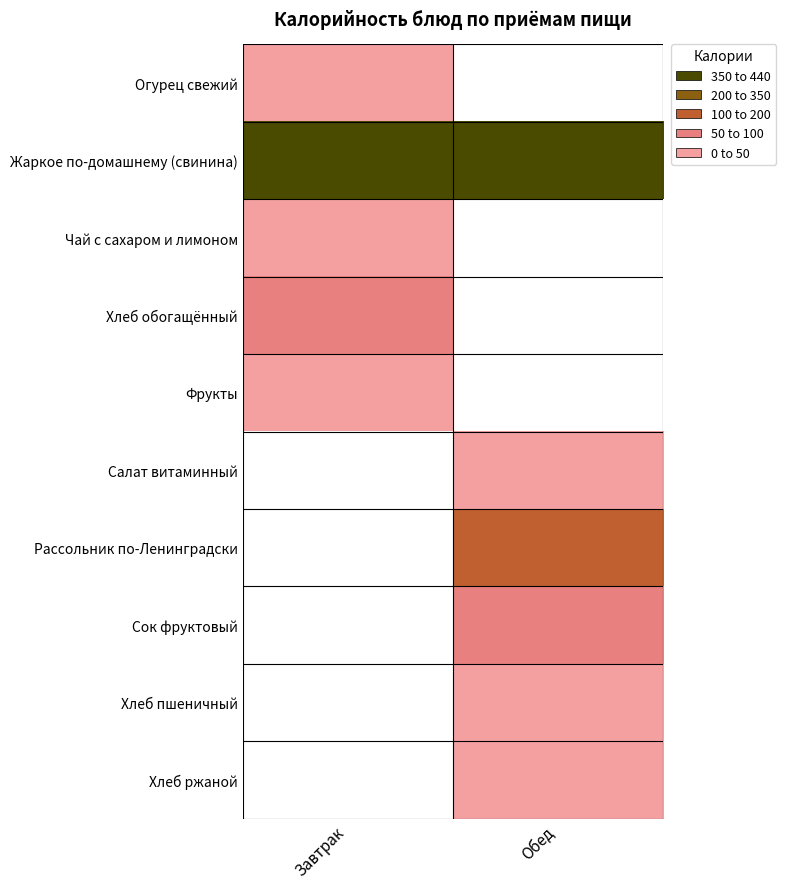

Rank the series by their maximum value, from lowest to highest.

Огурец свежий, Чай с сахаром и лимоном, Фрукты, Хлеб обогащённый, Жаркое по-домашнему (свинина), Салат витаминный, Рассольник по-Ленинградски, Сок фруктовый, Хлеб пшеничный, Хлеб ржаной